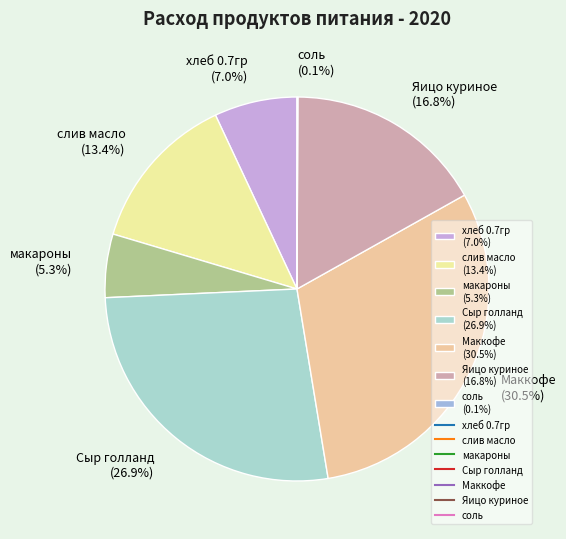

What percentage is NOT represented by слив масло (13.4%)?

86.6%